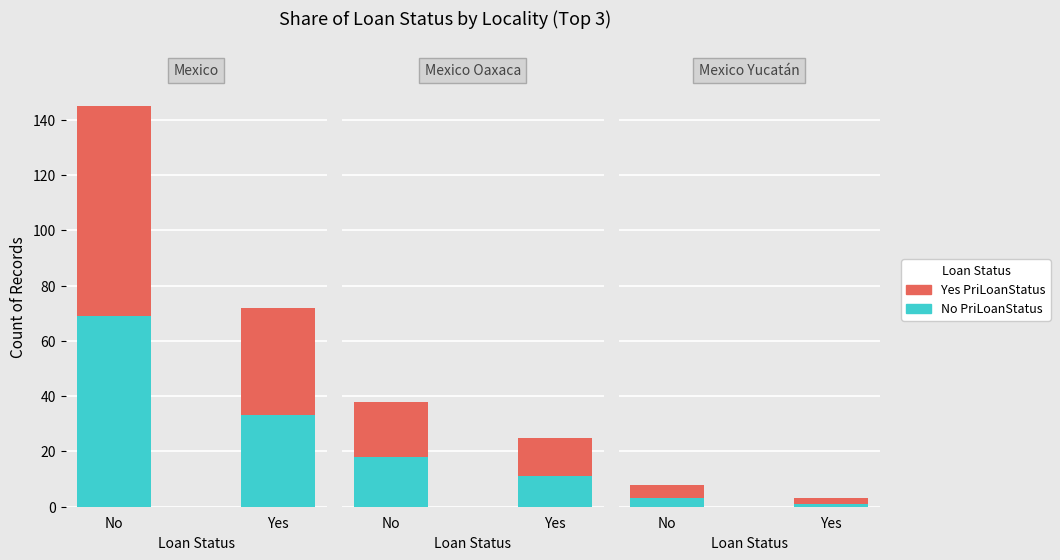

At how many categories does at least one series exceed 1?

2